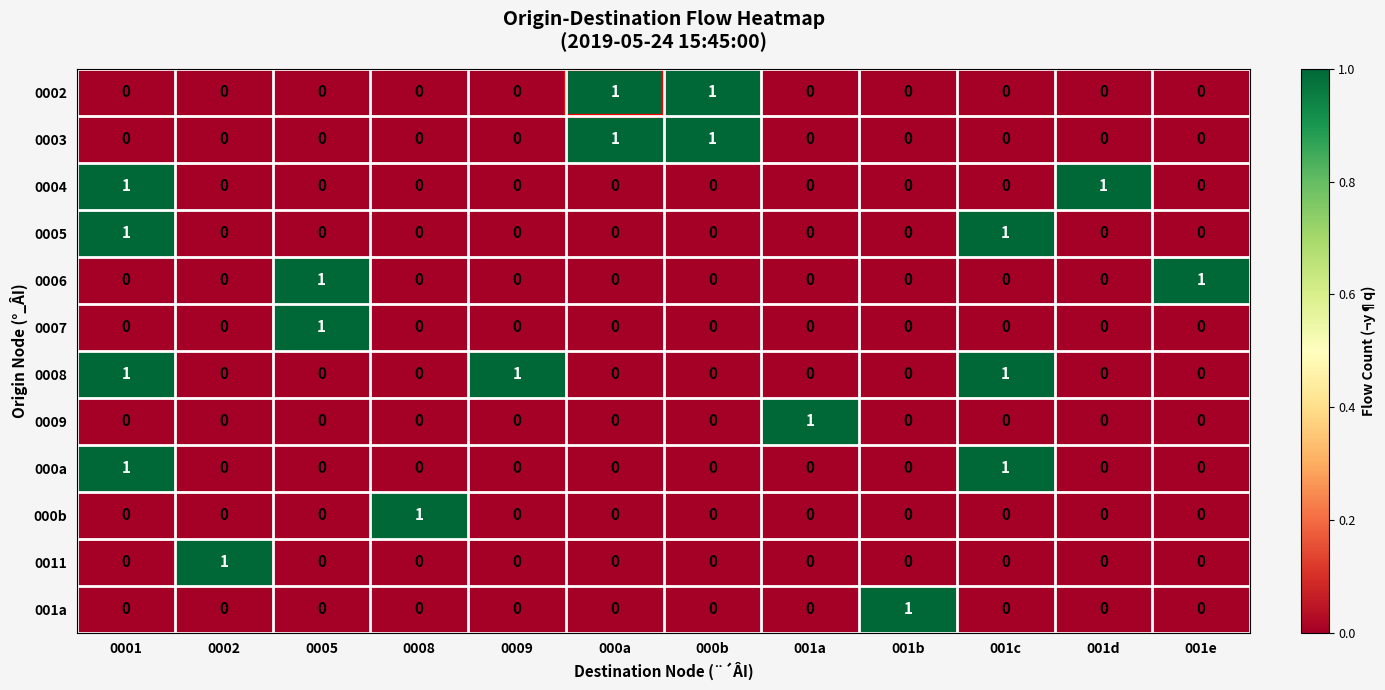

At which category is the sum across all series the highest?

0001